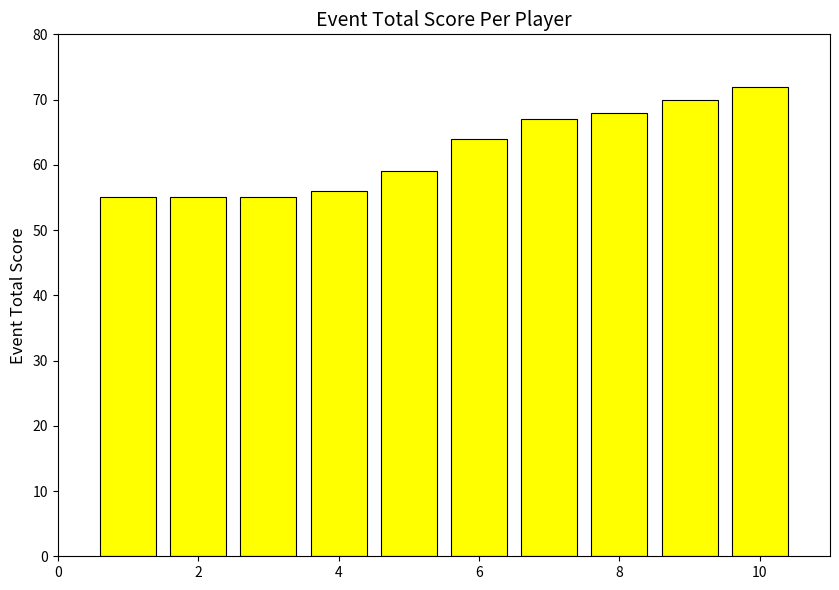

What is the greatest value displayed?

72